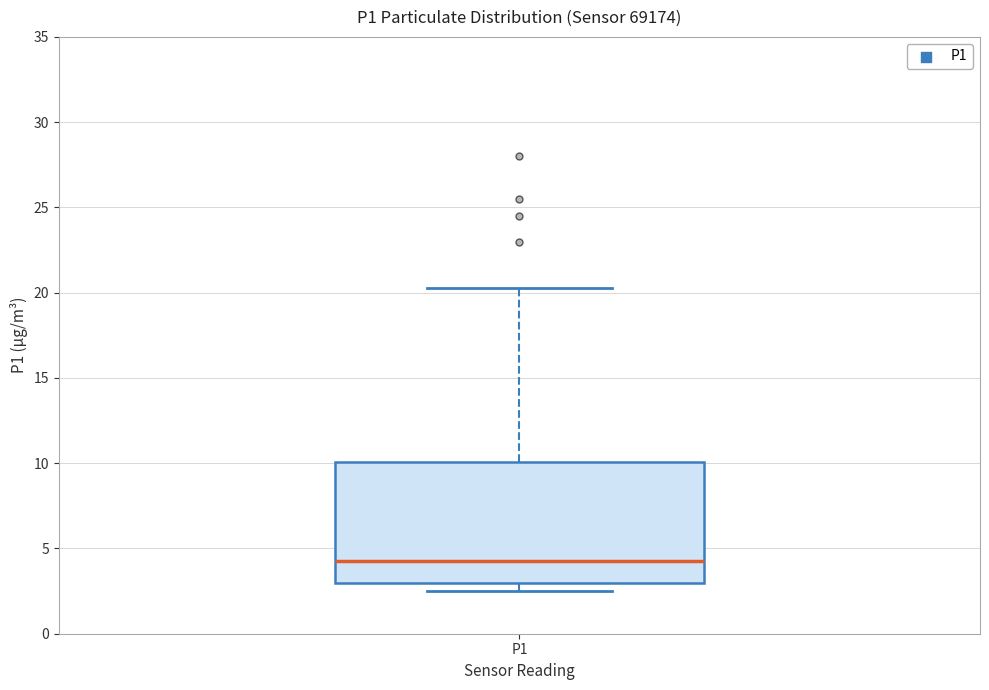

Where does the median line of the box for P1 sit on the y-axis? The values are not printed on the chart, so give them approximately, as read against the axis.

4.5